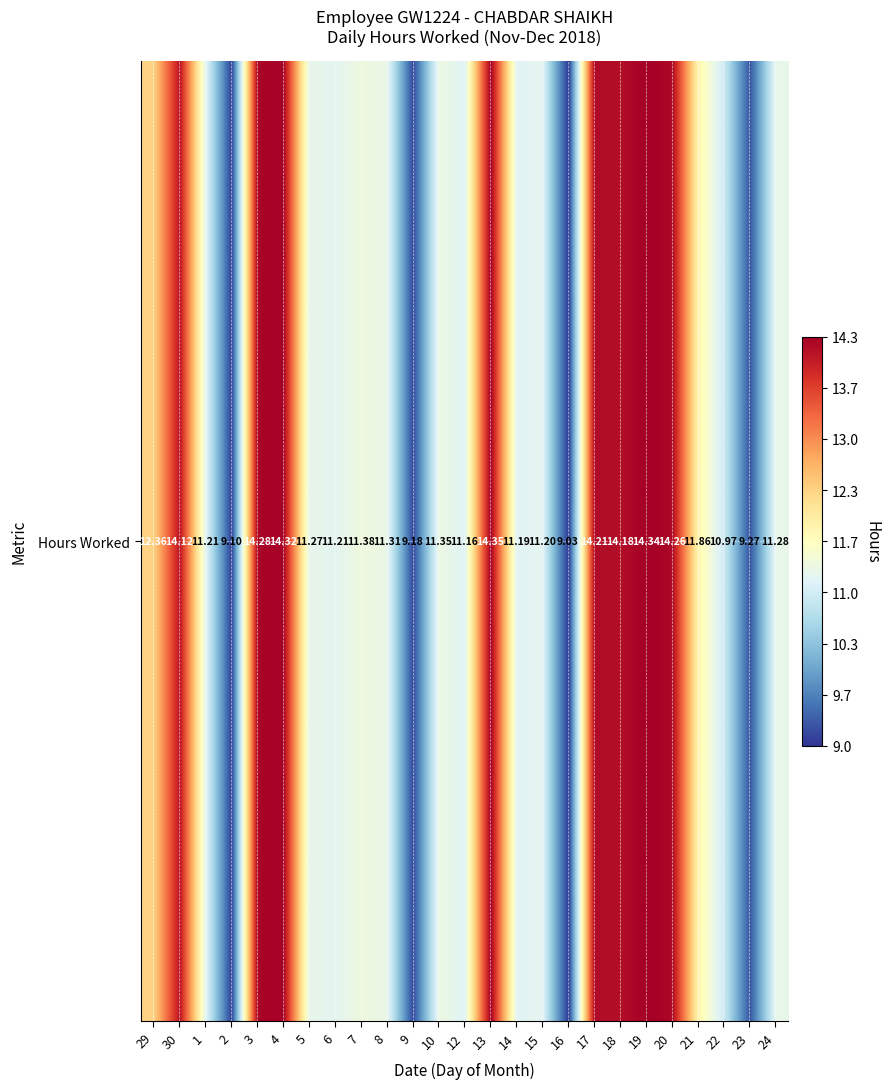

What is the difference between the maximum and minimum values?

5.3